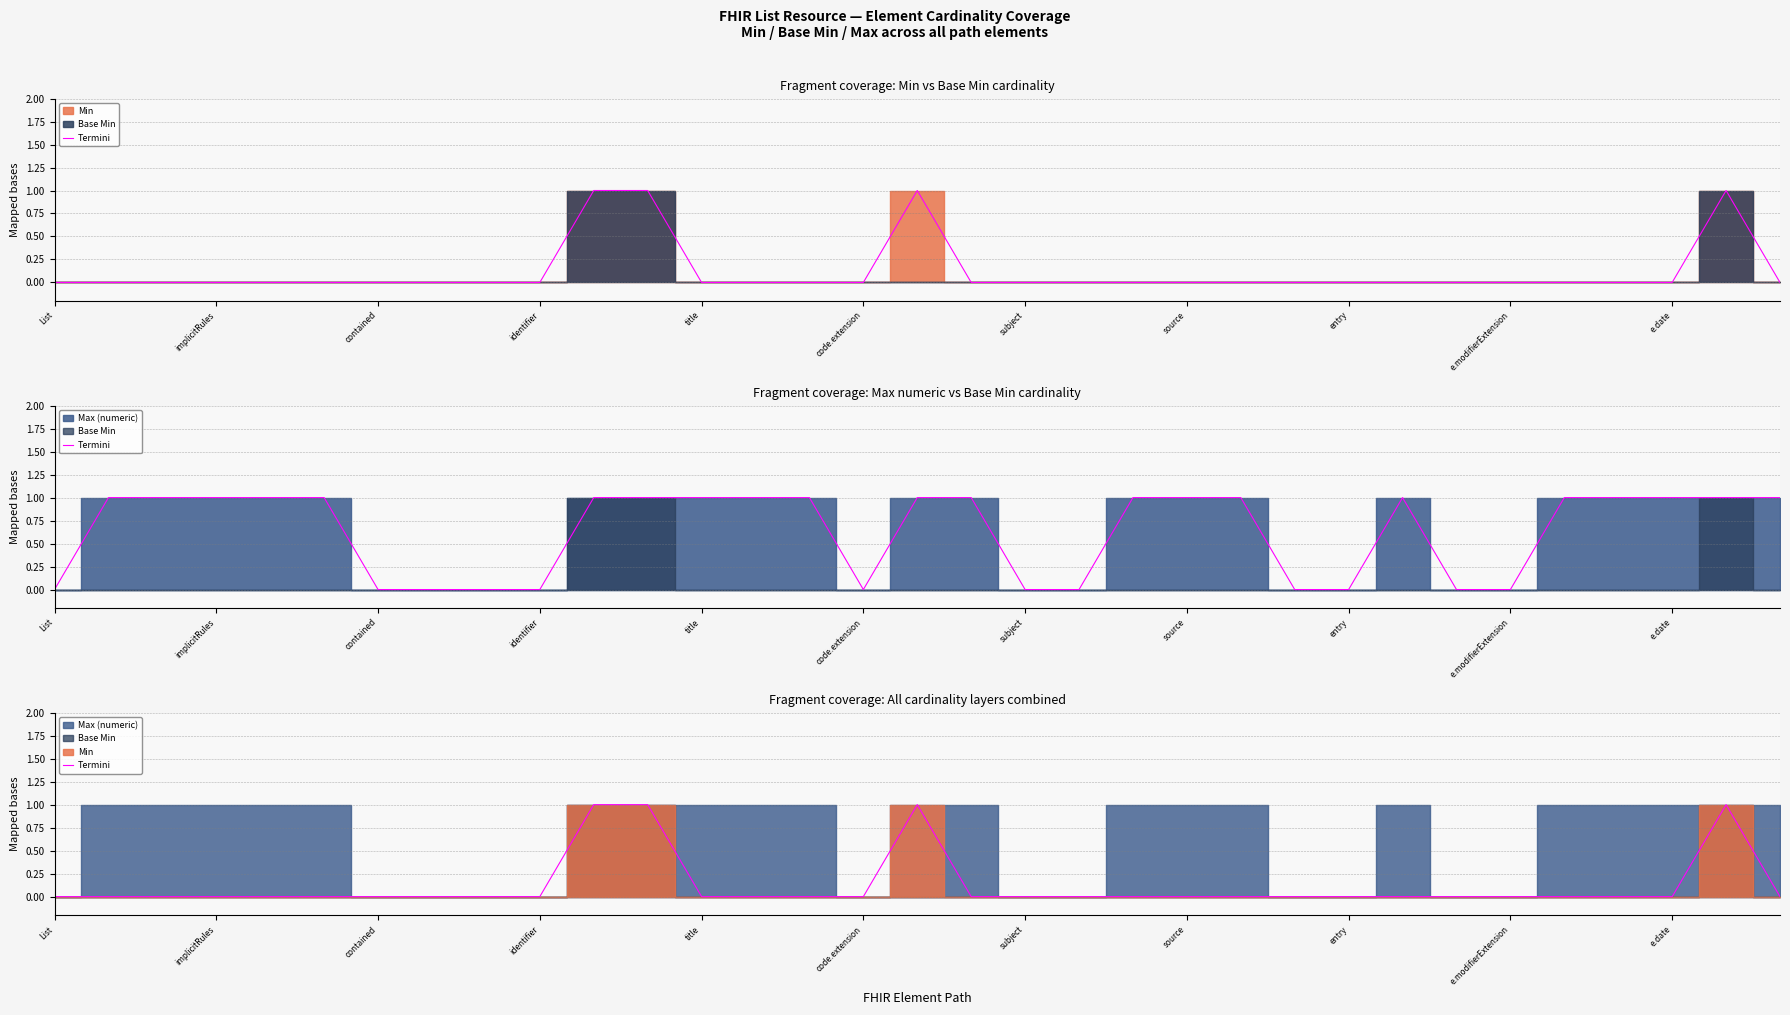

What is the greatest value displayed?

1